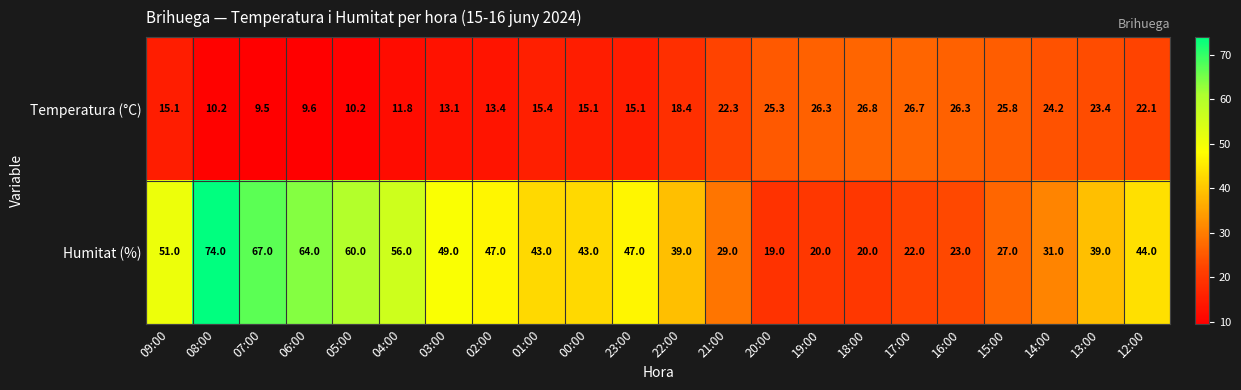

At how many categories does at least one series exceed 12?

22